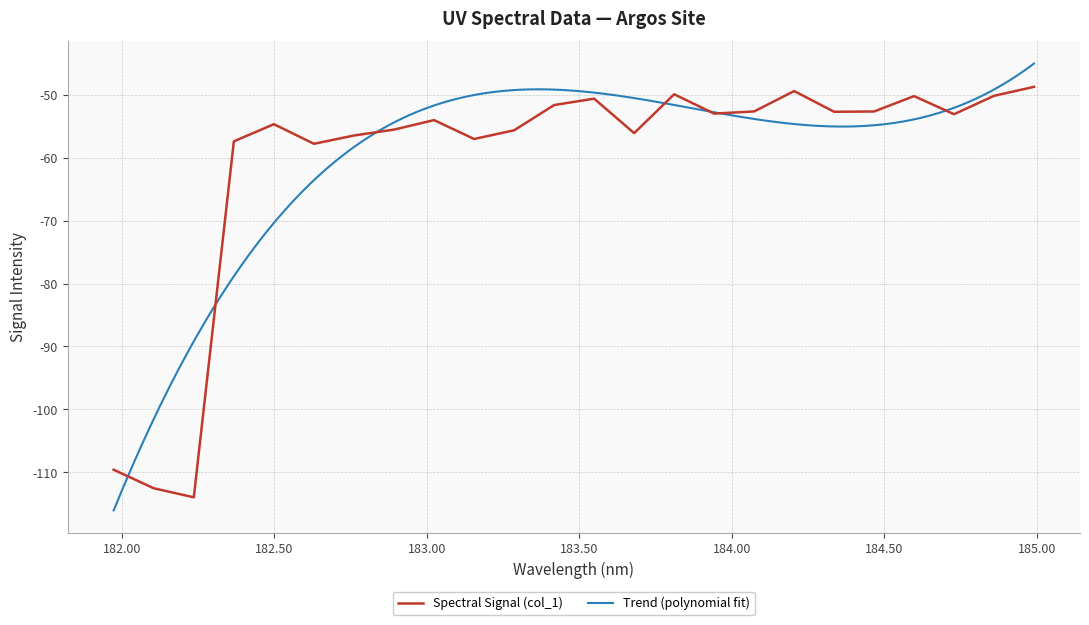

True or false: the data shows -54.0 at 183.0238743082.

True